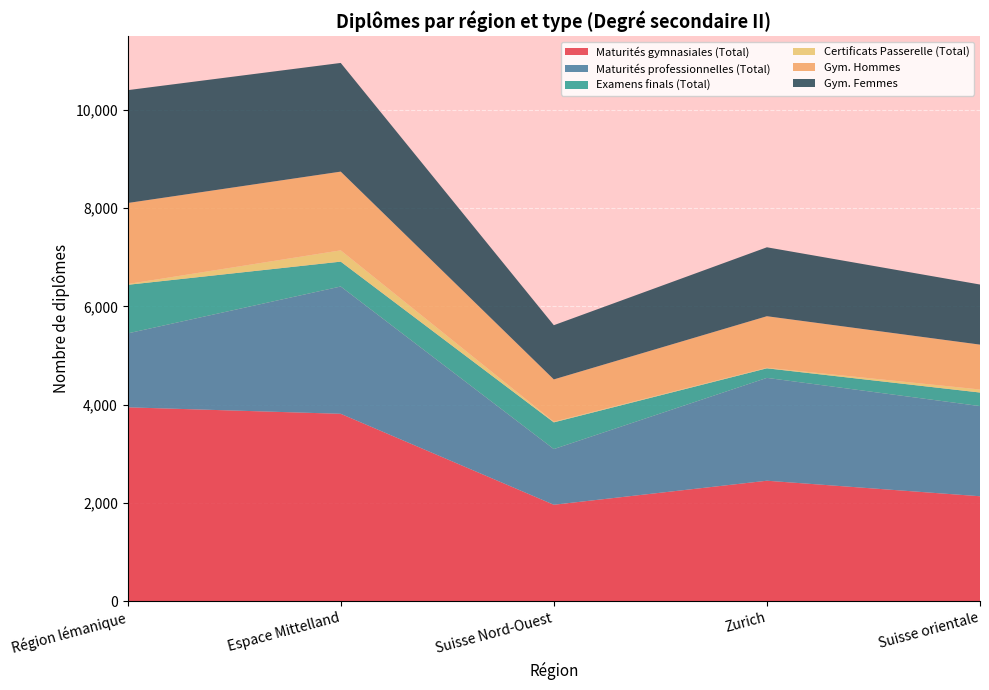

Reading right to left, transcribe all the data shown in this chart.

Maturités gymnasiales (Total): Suisse orientale=2136	Zurich=2452	Suisse Nord-Ouest=1963	Espace Mittelland=3814	Région lémanique=3946
Maturités professionnelles (Total): Suisse orientale=1835	Zurich=2093	Suisse Nord-Ouest=1133	Espace Mittelland=2591	Région lémanique=1504
Examens finals (Total): Suisse orientale=276	Zurich=195	Suisse Nord-Ouest=544	Espace Mittelland=506	Région lémanique=989
Certificats Passerelle (Total): Suisse orientale=62	Zurich=11	Suisse Nord-Ouest=14	Espace Mittelland=230	Région lémanique=16
Gym. Hommes: Suisse orientale=913	Zurich=1049	Suisse Nord-Ouest=860	Espace Mittelland=1602	Région lémanique=1649
Gym. Femmes: Suisse orientale=1223	Zurich=1403	Suisse Nord-Ouest=1103	Espace Mittelland=2212	Région lémanique=2297